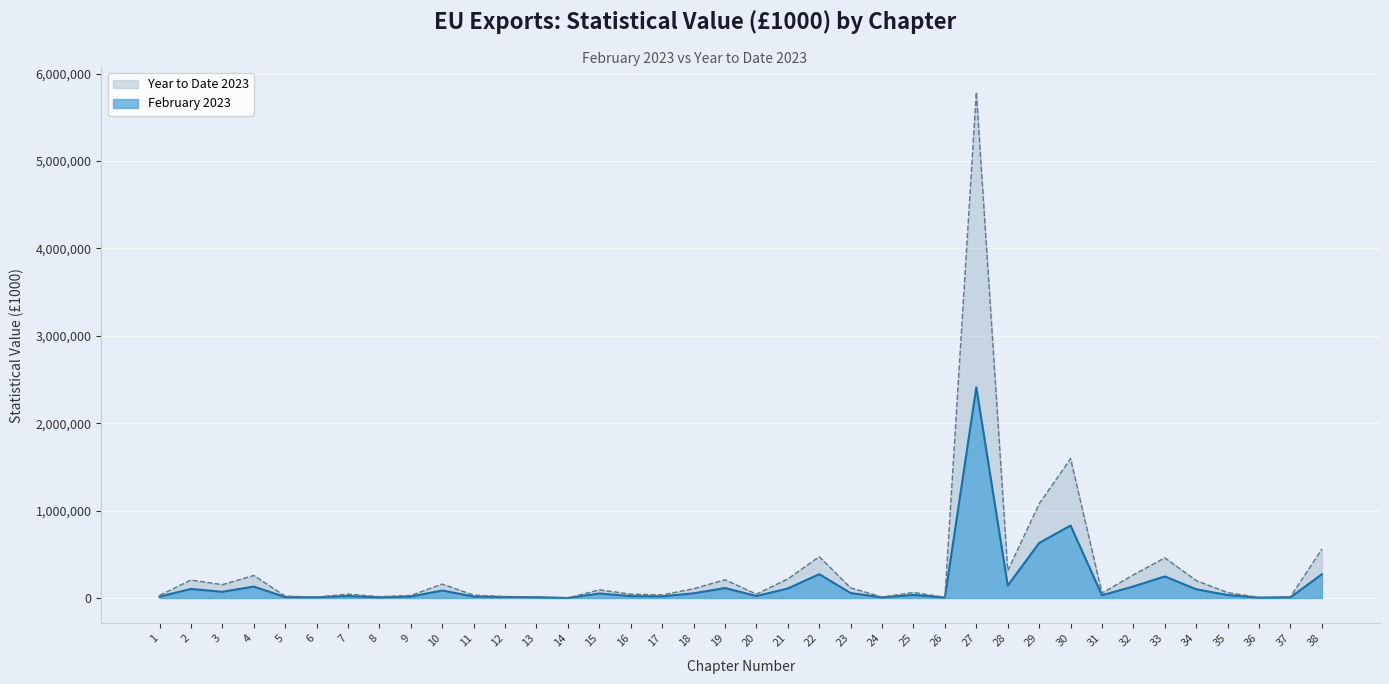

True or false: Year to Date 2023 and February 2023 cross at least once.

False